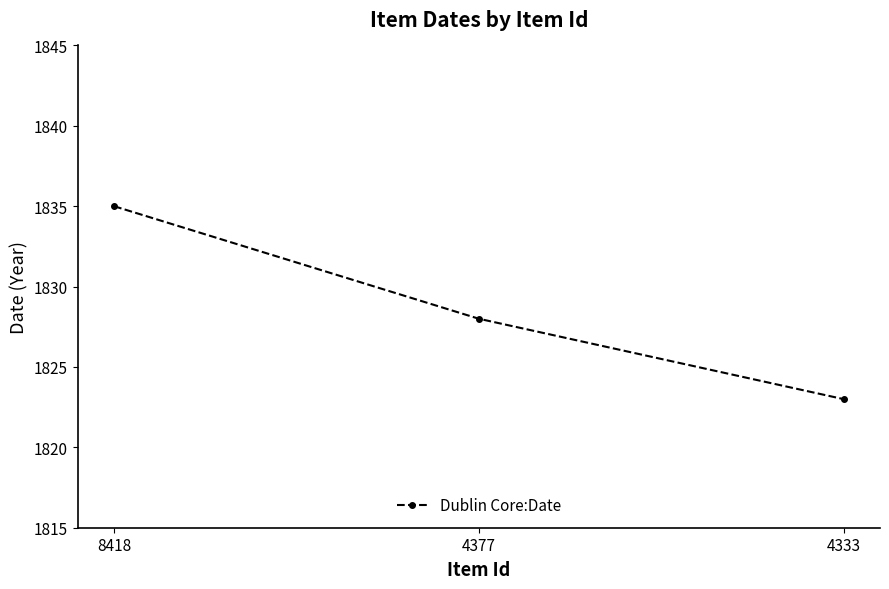

What is the change in value from 4377 to 4333?

-5